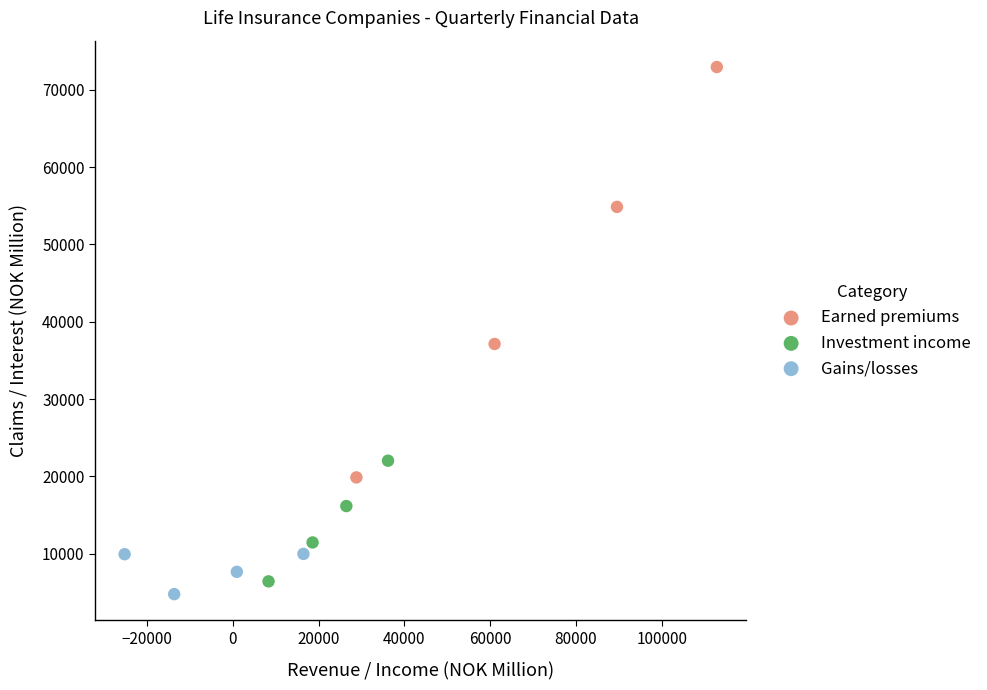

Which series reaches the maximum Y coordinate?

Earned premiums